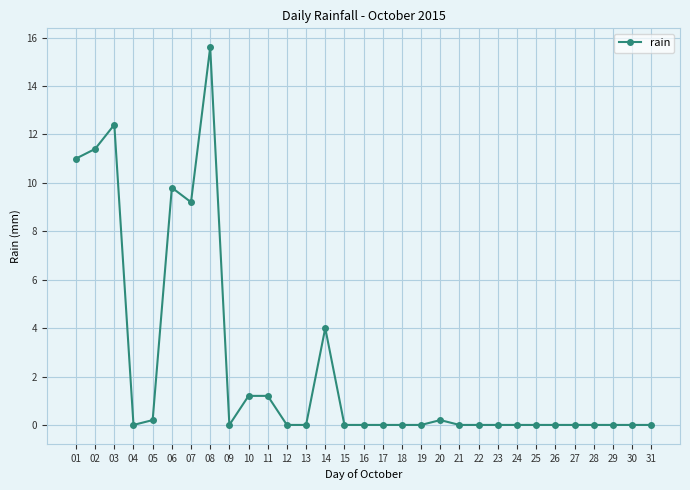

Is it true that the value at 01 is 11.0?

True